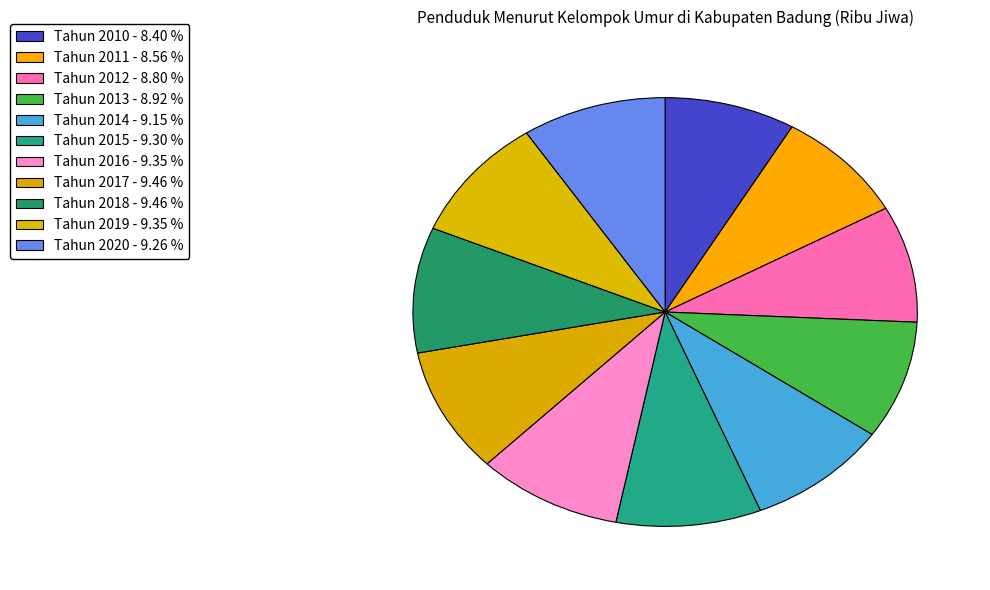

How many slices are in this pie chart?

11